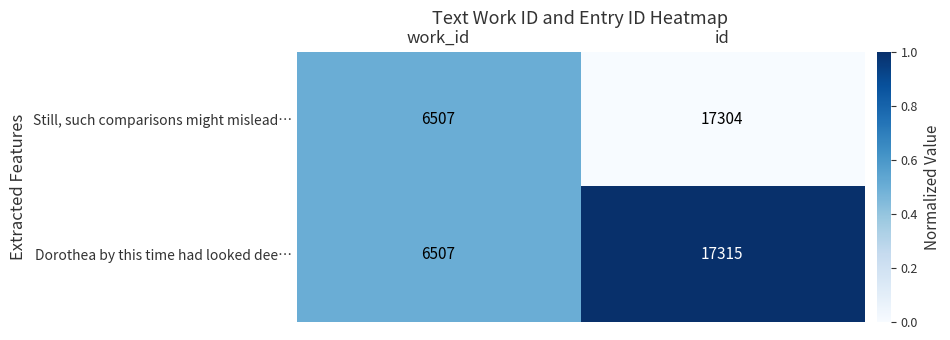

True or false: Dorothea by this time had looked dee… has a value of 30570 at id.

False